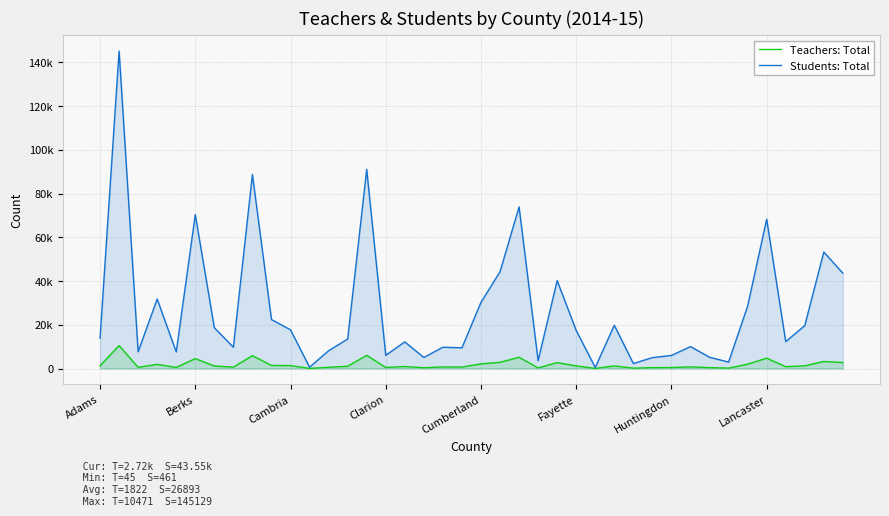

True or false: Teachers: Total has more than 0 interior local peaks.

True